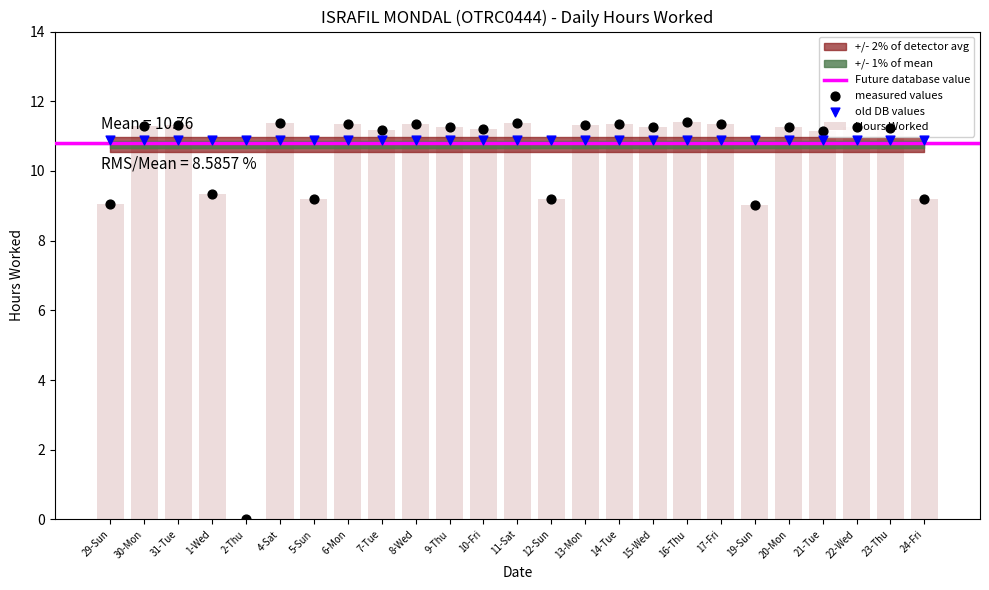

Approximately how many times larger is the value at 16-Thu compared to 19-Sun?

1.3